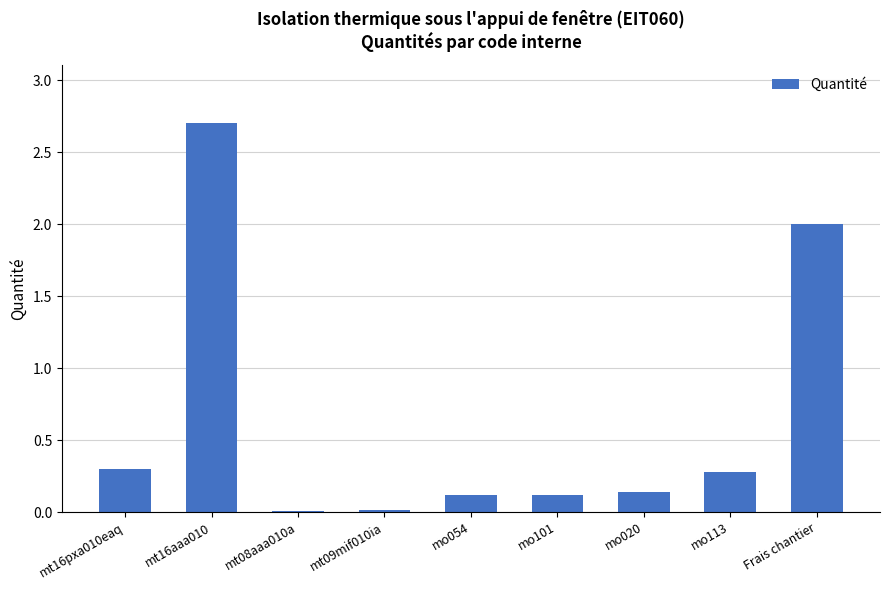

Which category has the highest value across all series?

mt16aaa010